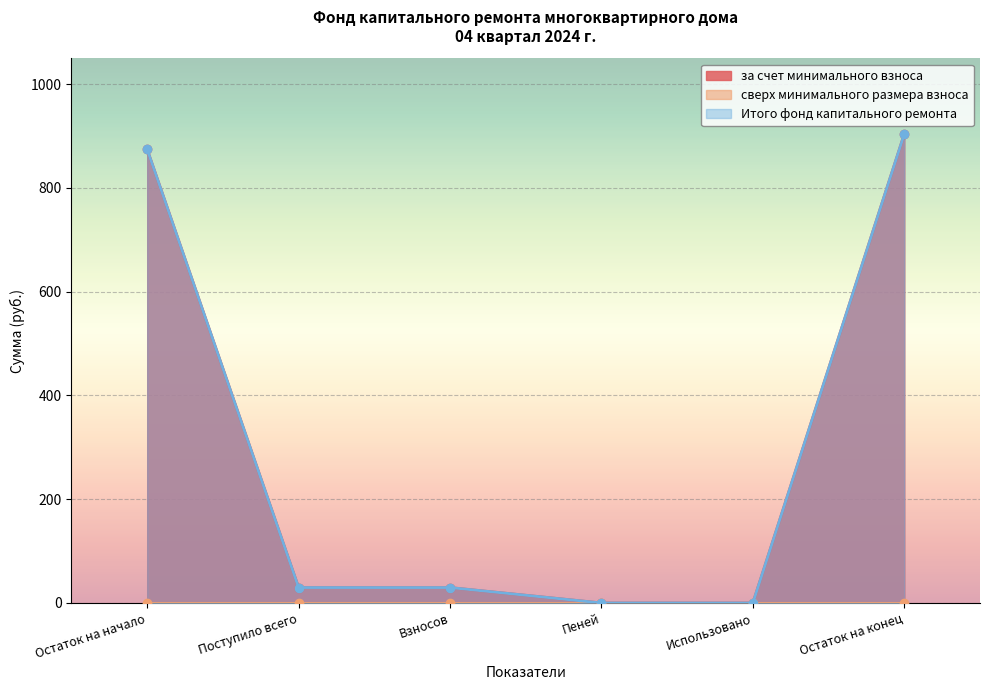

Which has a higher value, Остаток на начало or Остаток на конец?

Остаток на конец